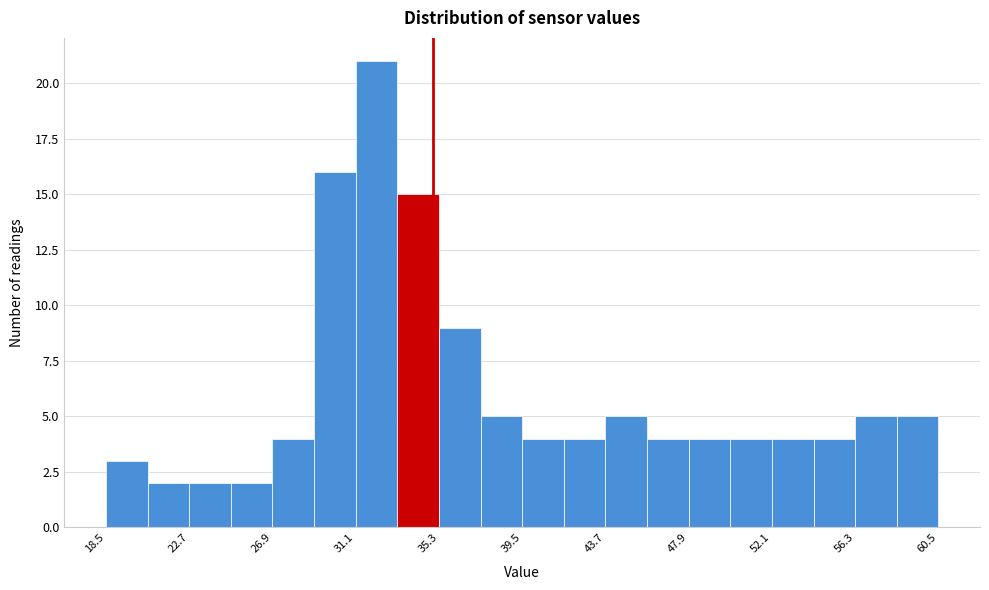

Reading left to right, transcribe this chart: for each bar, give the range it covers on the x-axis and its height. Neither the bar edges nor the heights are printed on the chart, so give them approximately, as read against the axes.

18.5 to 20.6: 3
20.6 to 22.7: 2
22.7 to 24.8: 2
24.8 to 26.9: 2
26.9 to 29.0: 4
29.0 to 31.1: 16
31.1 to 33.2: 21
33.2 to 35.3: 15
35.3 to 37.4: 9
37.4 to 39.5: 5
39.5 to 41.6: 4
41.6 to 43.7: 4
43.7 to 45.8: 5
45.8 to 47.9: 4
47.9 to 50.0: 4
50.0 to 52.1: 4
52.1 to 54.2: 4
54.2 to 56.3: 4
56.3 to 58.4: 5
58.4 to 60.5: 5